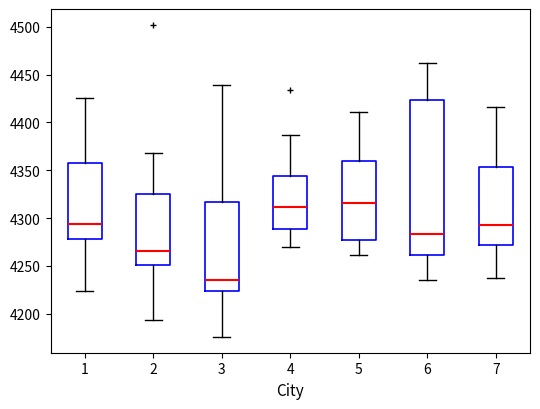

Which box's median line is the lowest?

3